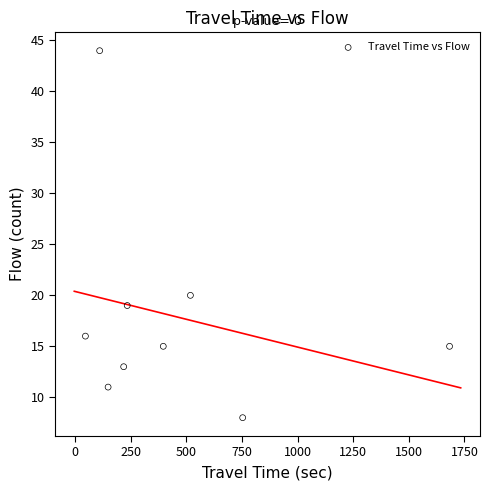

What Y value in the scatter plot is closest to 26?

20